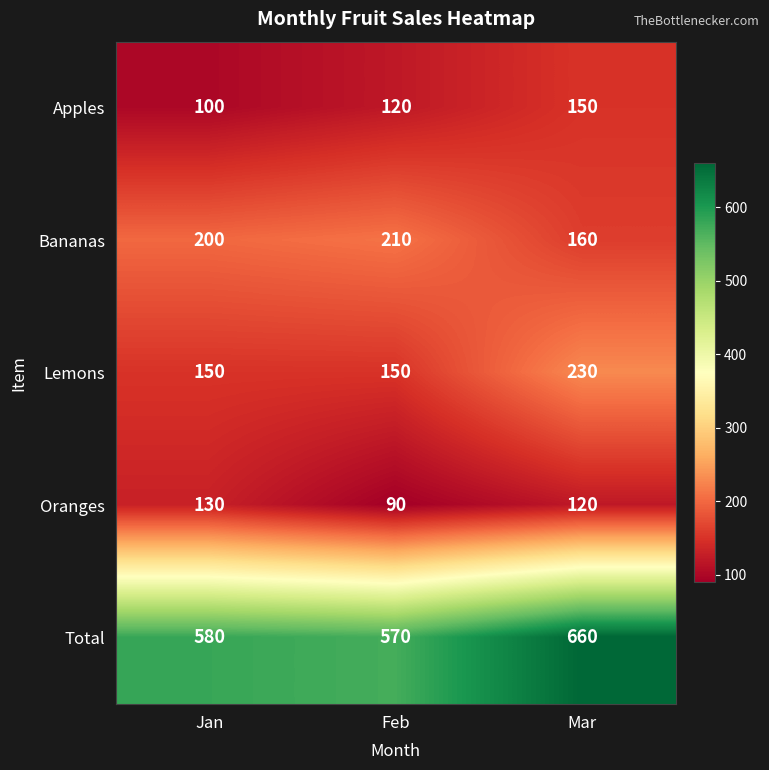

What is the difference between the maximum and minimum values in the Apples series?

50